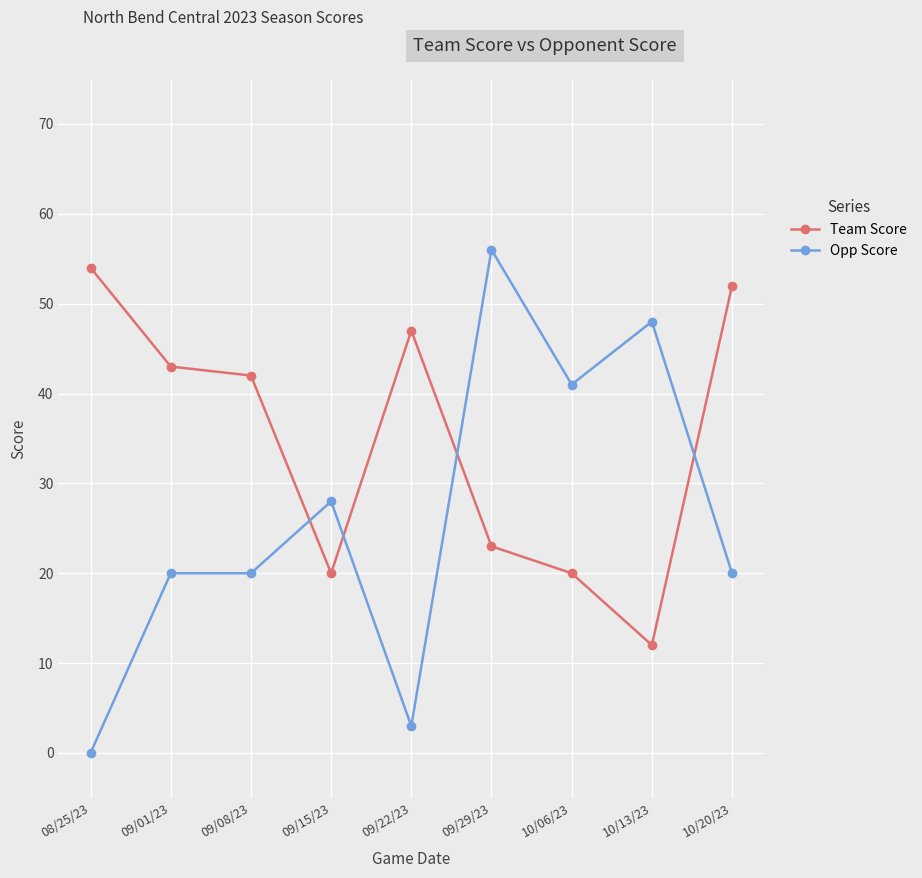

Is it true that Opp Score equals 56 at 09/29/23?

True